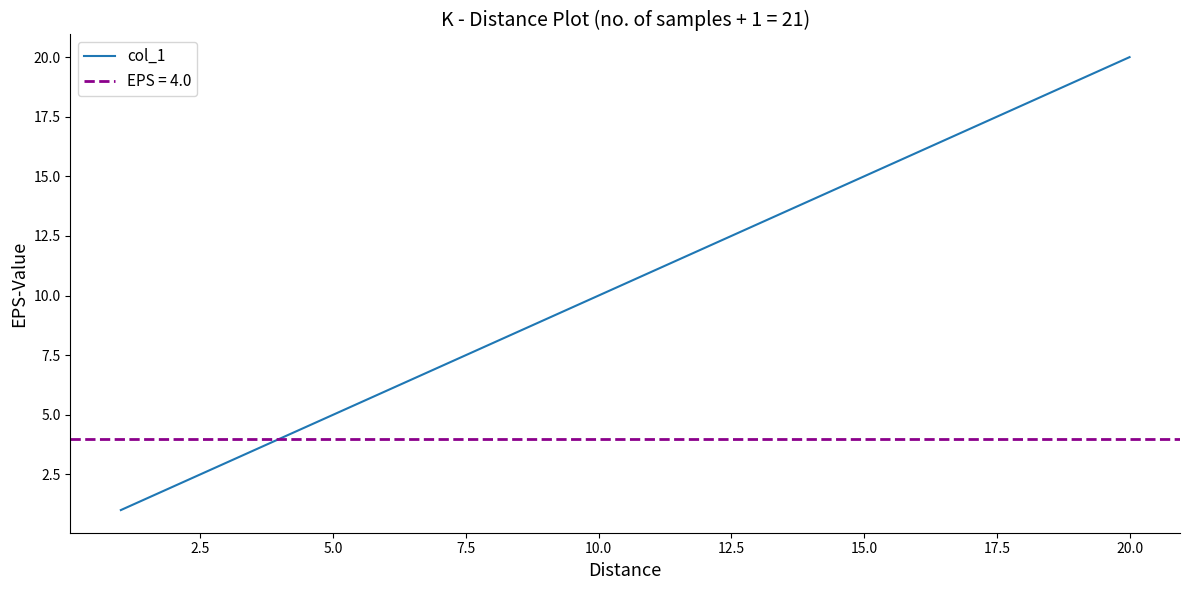

The col_1 series shows 20 at 20.0. True or false?

True